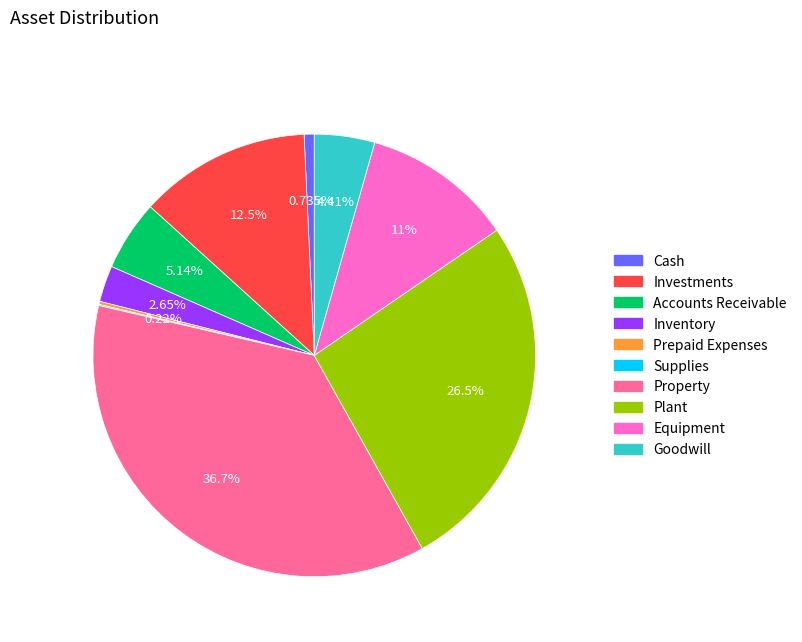

Is there a majority slice in this chart?

No